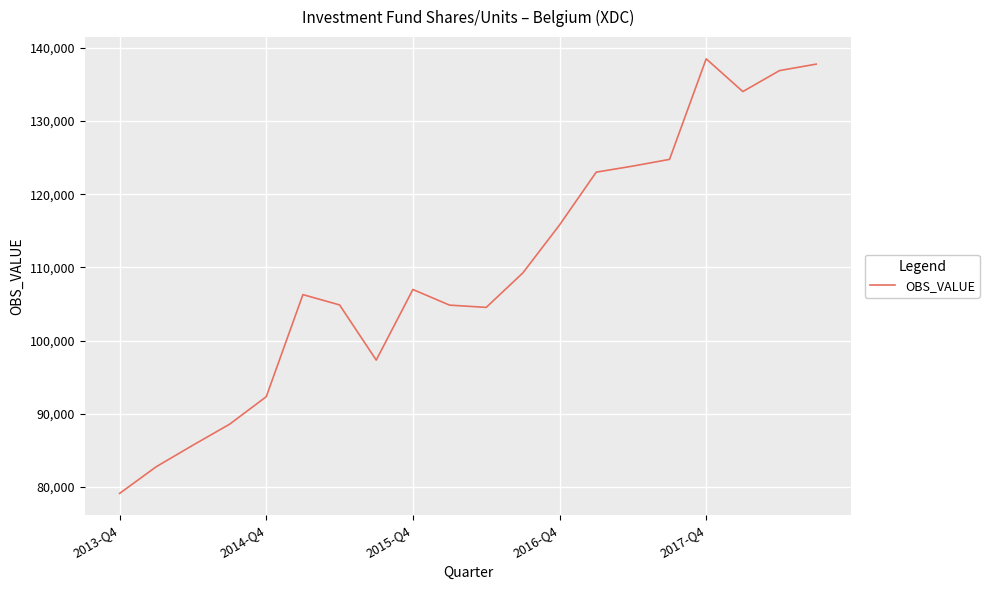

What is the difference between the maximum and minimum values?

59343.9